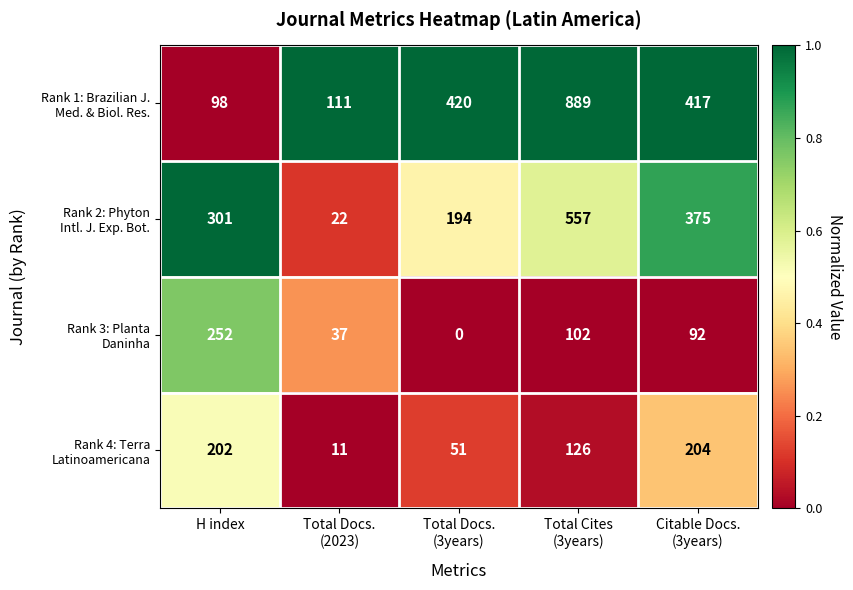

What is the maximum value shown in the chart?

889